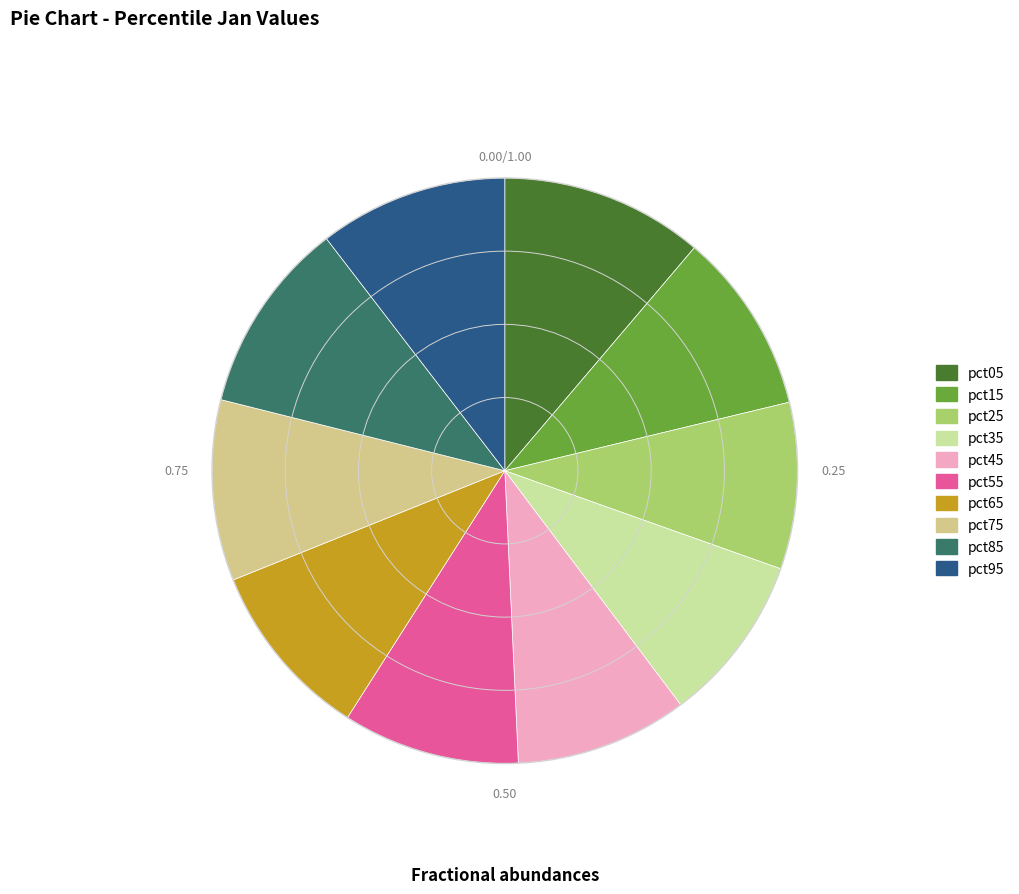

True or false: pct95 accounts for 3% of the total.

False